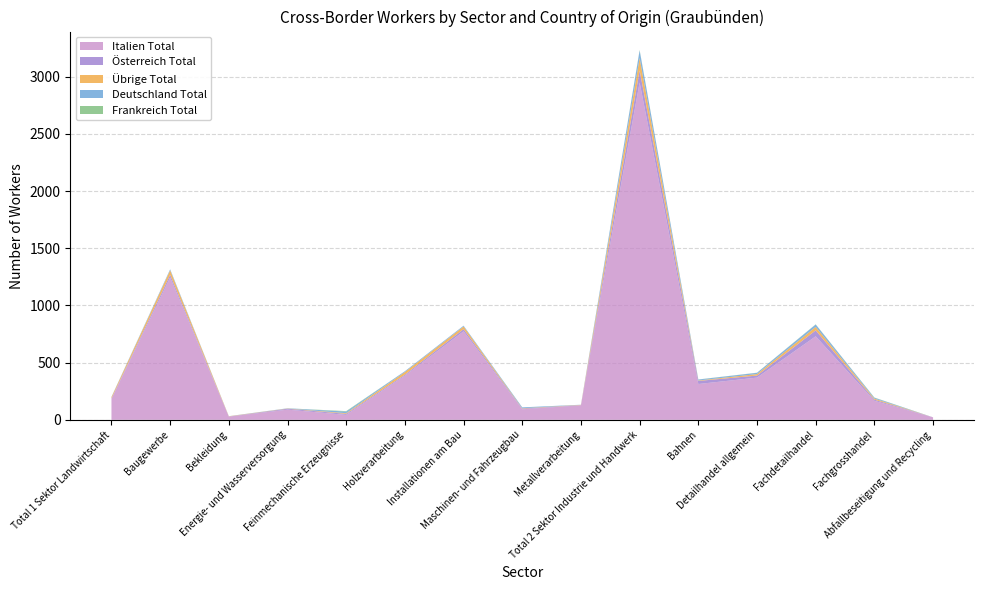

Reading left to right, extract all data points from this chart.

Italien Total: 183	1245	28	89	43	386	774	92	127	2950	313	369	730	166	21
Österreich Total: 4	23	1	8	9	9	19	6	2	105	27	18	52	10	1
Übrige Total: 11	39	2	2	6	23	23	3	2	108	4	13	30	9	0
Deutschland Total: 3	9	1	2	14	7	7	8	1	66	8	11	21	8	0
Frankreich Total: 0	0	0	0	4	0	0	0	0	4	1	1	2	2	0